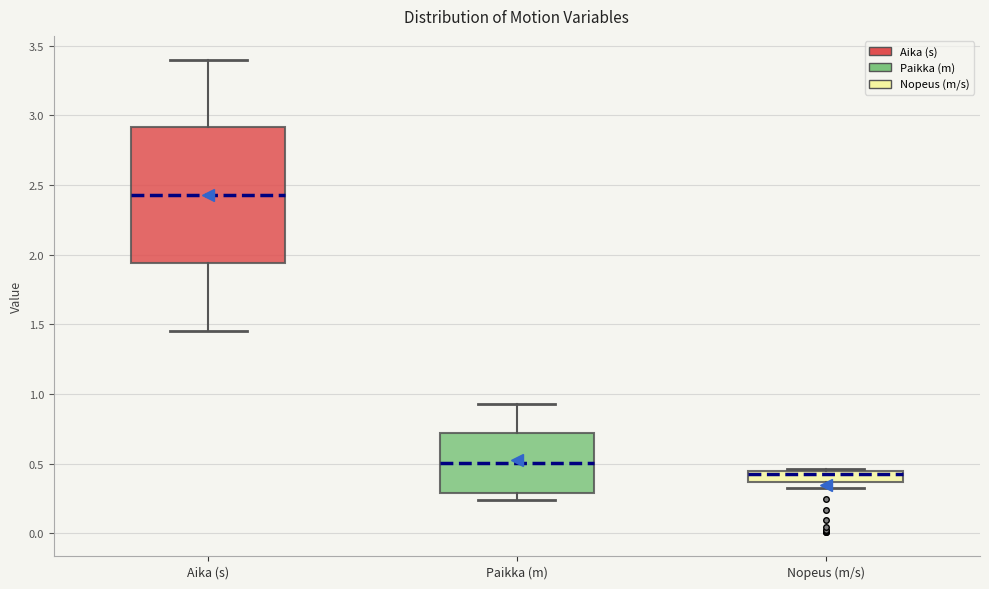

Comparing the boxes themselves (not the whiskers), which one is the tallest?

Aika (s)